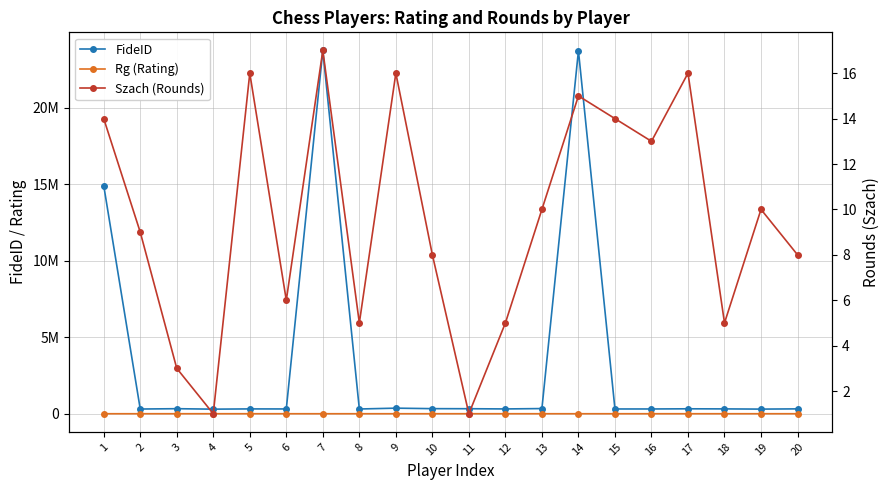

Is it true that FideID equals 169279 at 10?

False